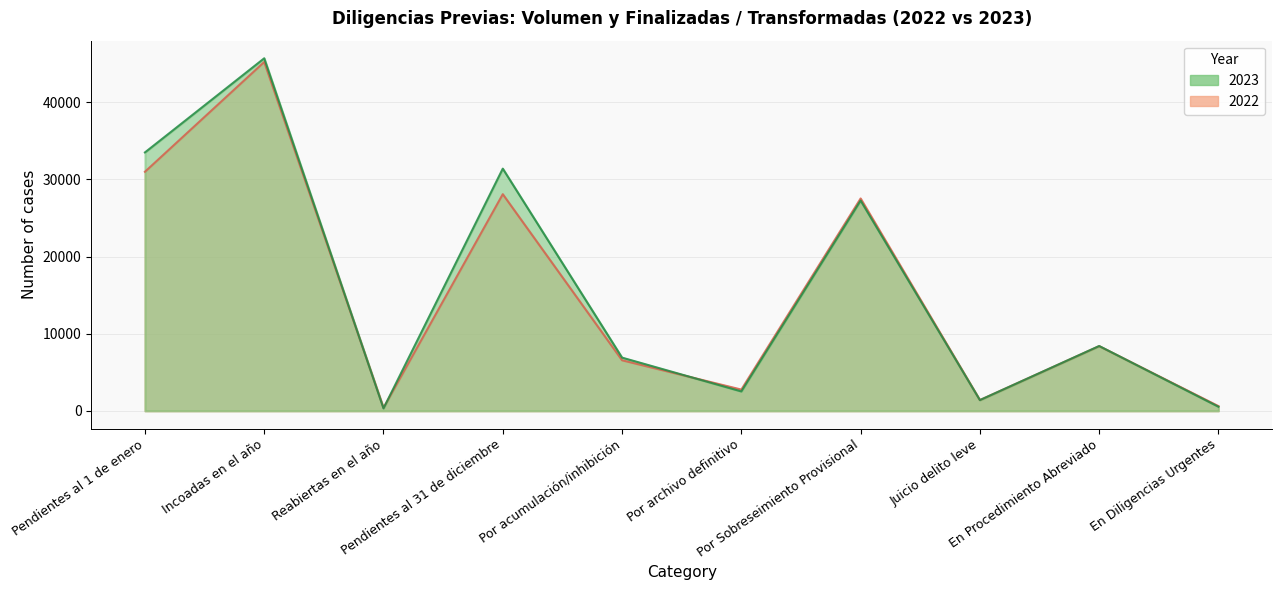

Is it true that 2022 equals 2762 at Por archivo definitivo?

True